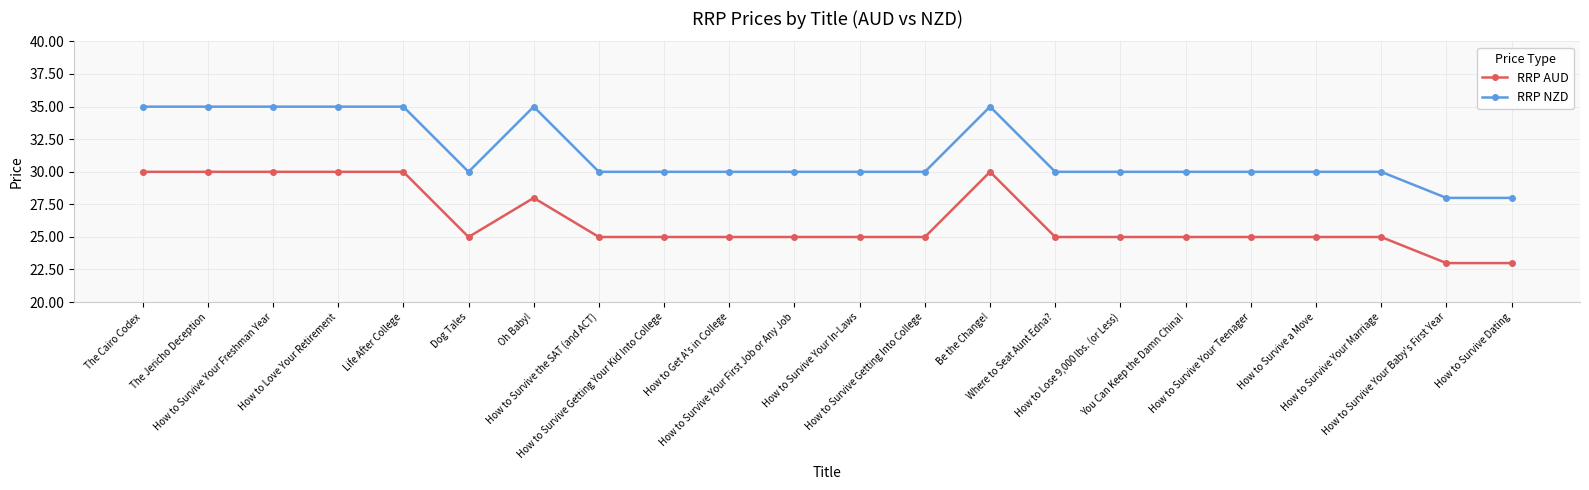

What are all the series names shown in the legend?

RRP AUD, RRP NZD